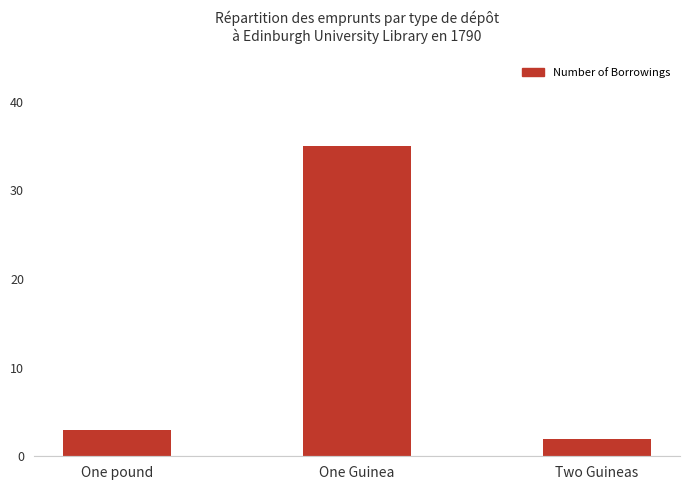

List the labels in order of value, smallest first.

Two Guineas, One pound, One Guinea